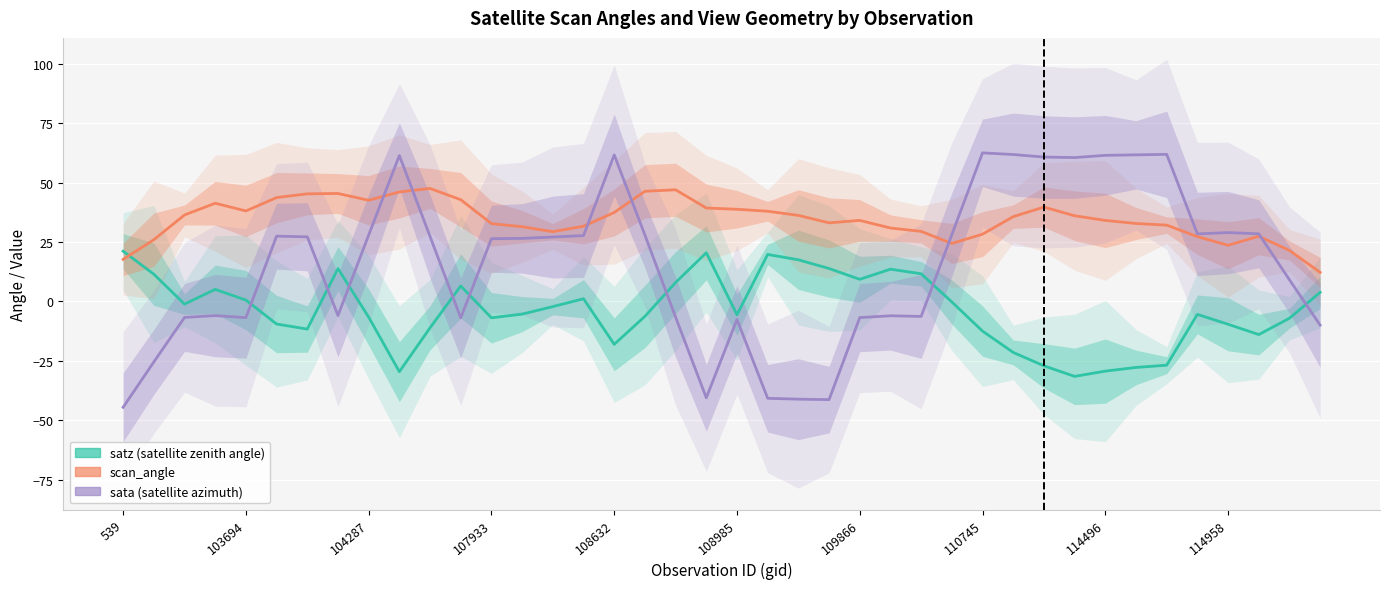

True or false: satz has a value of 8.0 at 18.

True